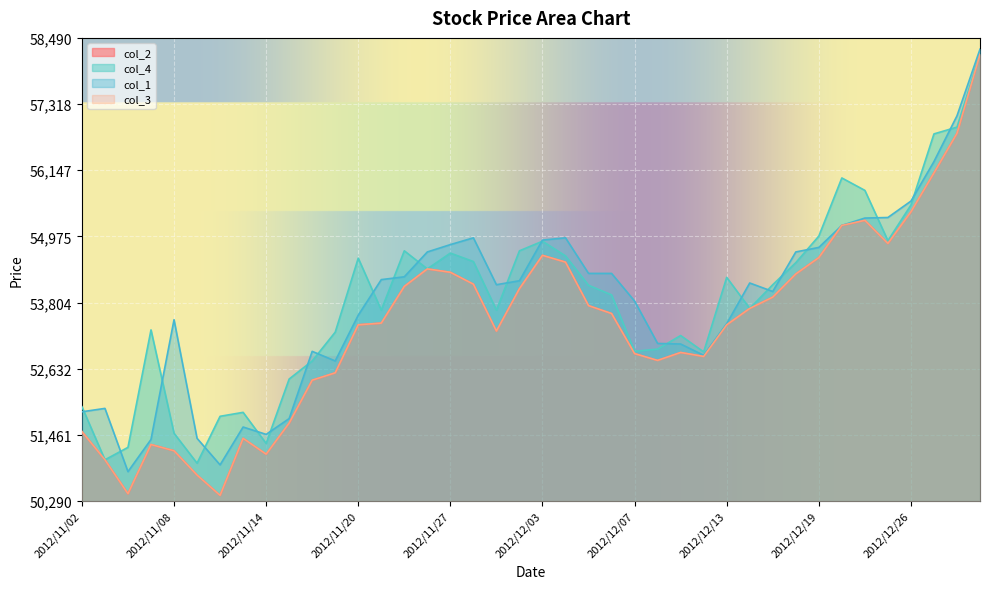

What is the difference between the second highest and minimum values in the col_2 series?

6410